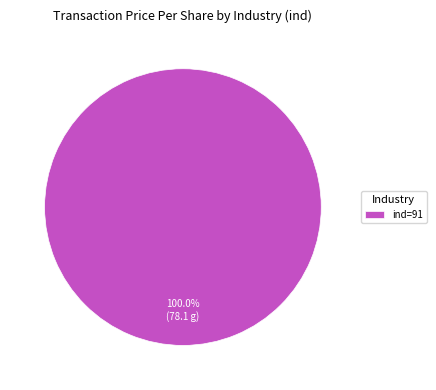

Which slice represents more than half of the pie?

ind=91